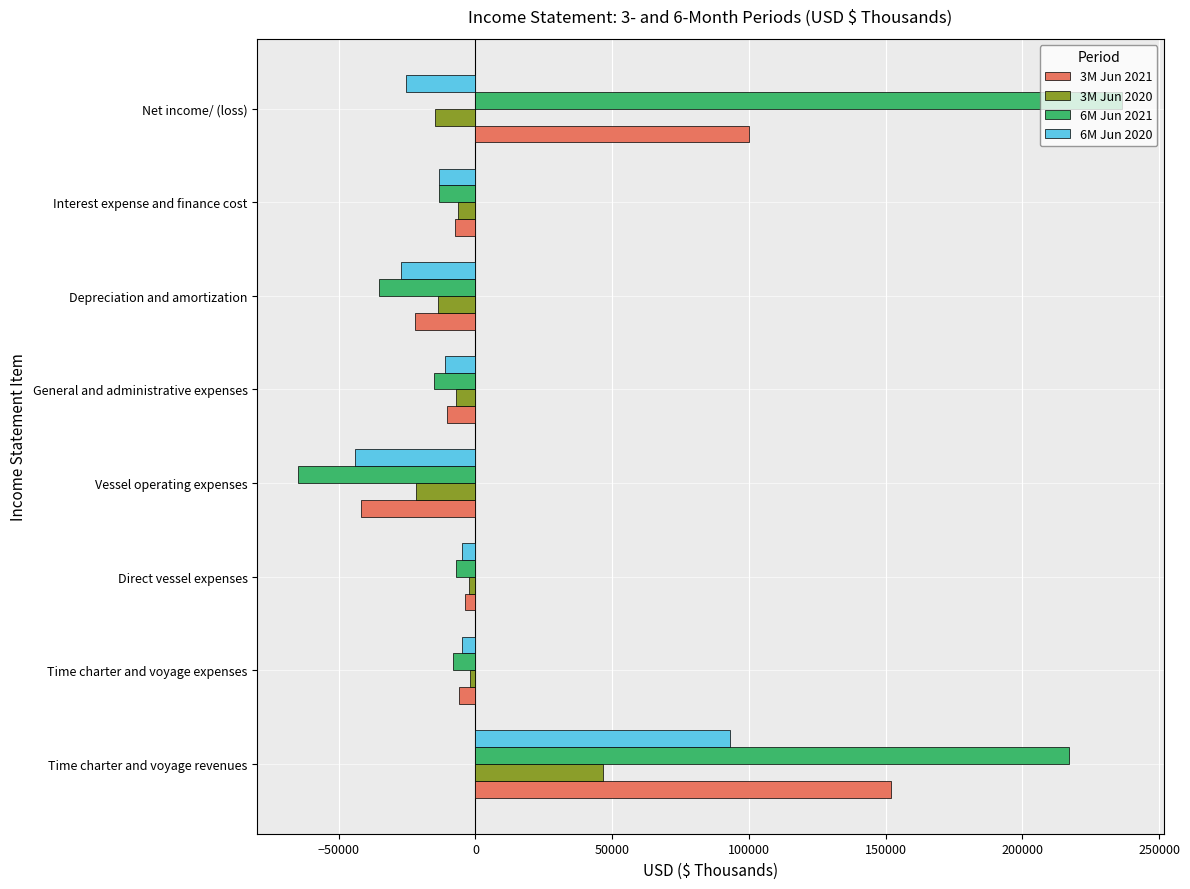

The value of 3M Jun 2020 at General and administrative expenses is -6983. True or false?

True